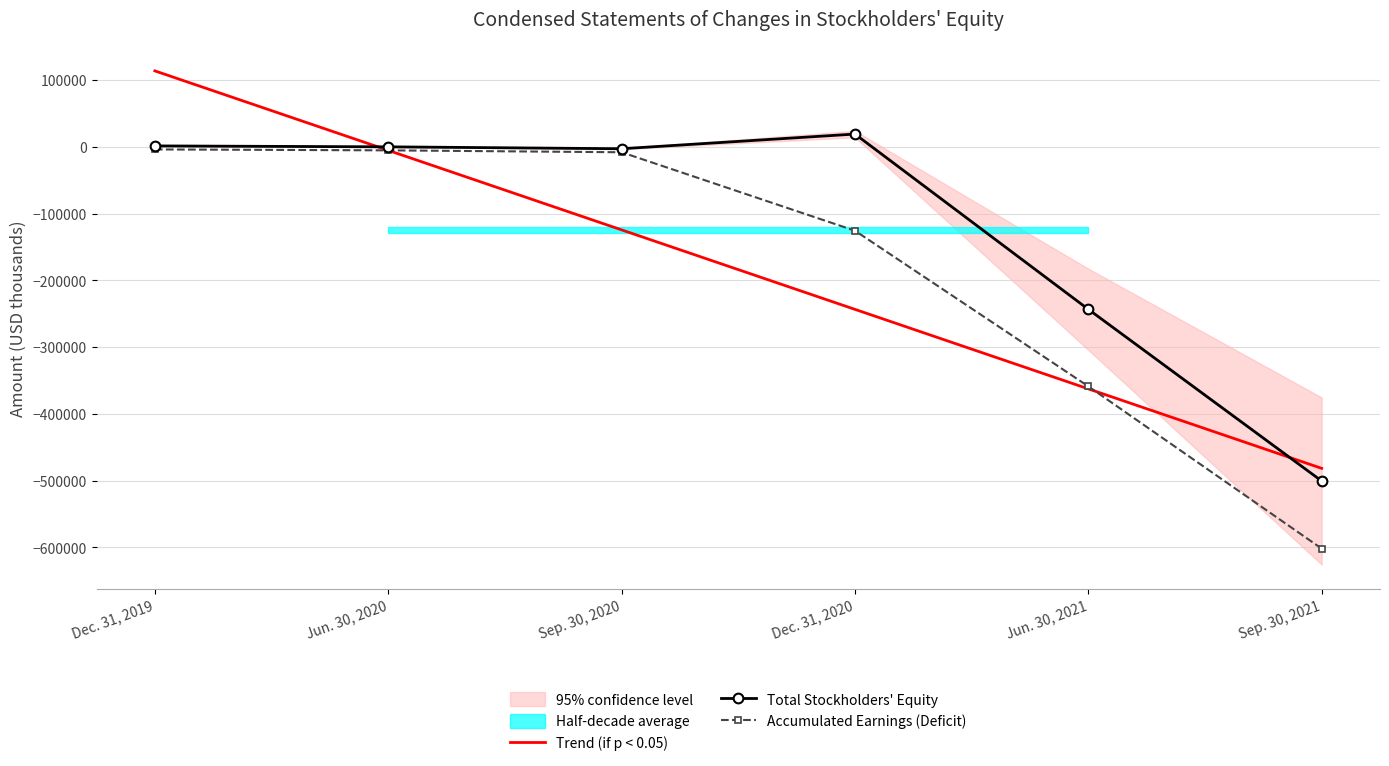

Is this an area chart (filled region under the line)?

No